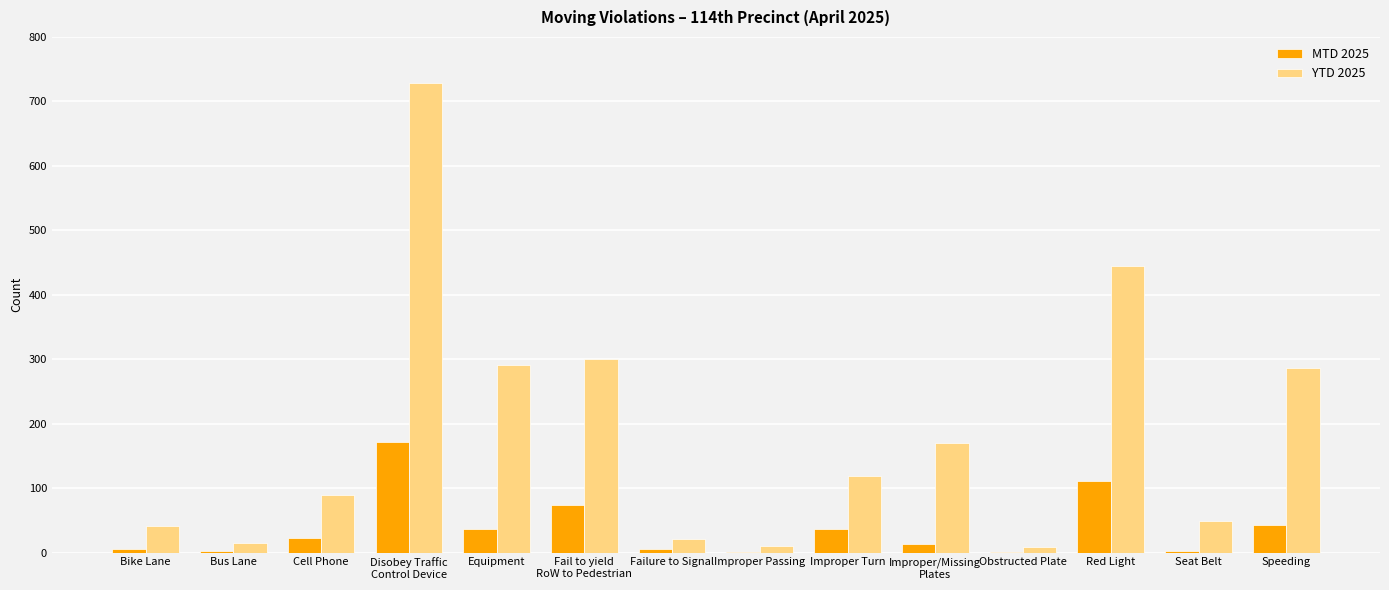

What is the approximate value of MTD 2025 at Improper Turn?

36